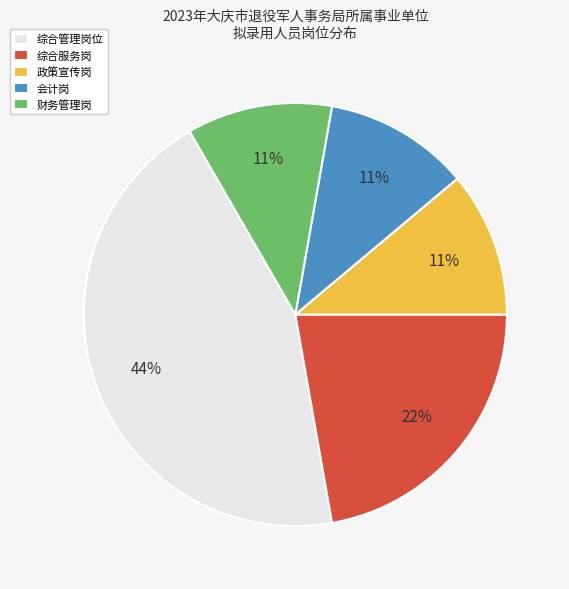

Which category has the biggest portion of the pie?

综合管理岗位